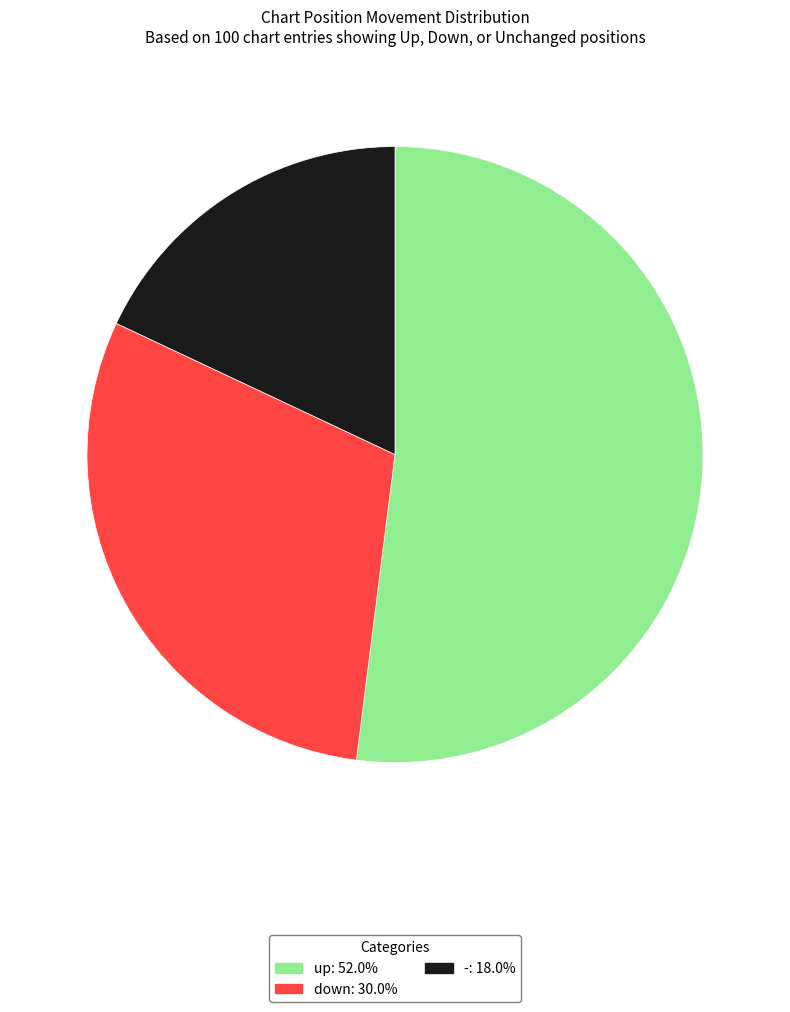

Rank the categories by value from highest to lowest.

up, down, -